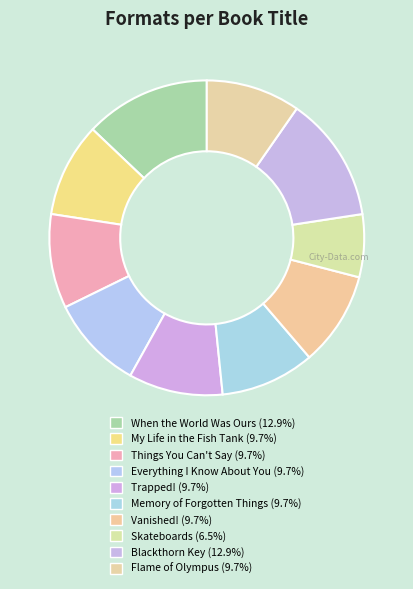

How many segments does this pie chart have?

10